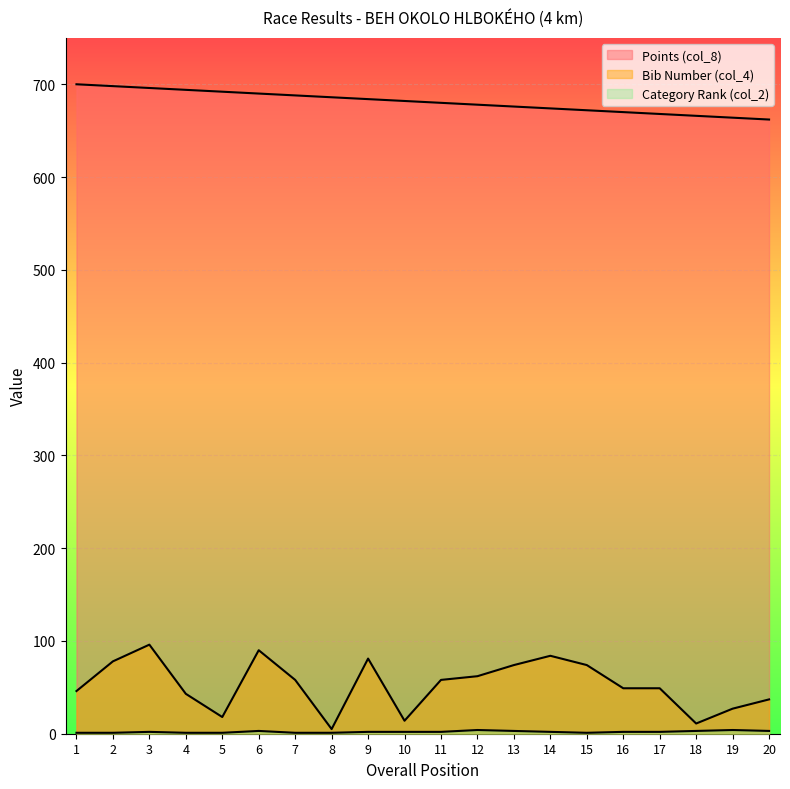

True or false: Bib Number (col_4) and Category Rank (col_2) intersect in this chart.

False